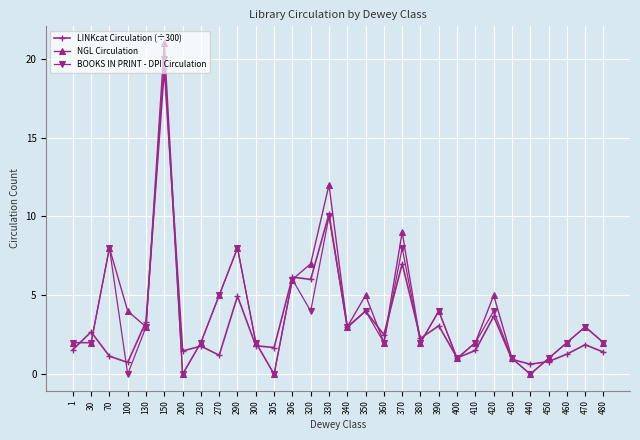

What is the average value of the BOOKS IN PRINT - DPI Circulation series?

3.7